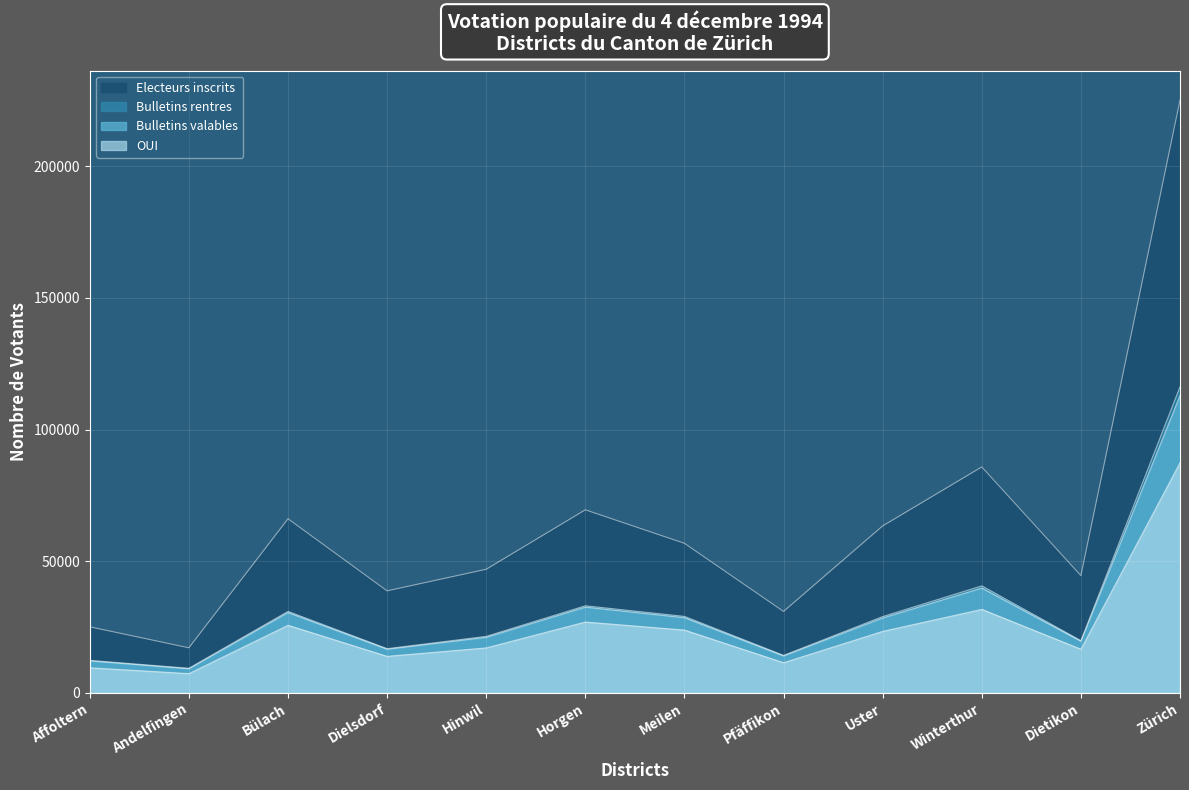

Reading left to right, extract all data points from this chart.

Electeurs inscrits: Affoltern=25092	Andelfingen=17114	Bülach=66139	Dielsdorf=38750	Hinwil=46951	Horgen=69533	Meilen=56811	Pfäffikon=30935	Uster=63413	Winterthur=85824	Dietikon=44543	Zürich=225153
Bulletins rentres: Affoltern=12346	Andelfingen=9343	Bülach=30940	Dielsdorf=16784	Hinwil=21461	Horgen=33071	Meilen=29038	Pfäffikon=14237	Uster=28986	Winterthur=40639	Dietikon=19821	Zürich=116303
Bulletins valables: Affoltern=12142	Andelfingen=9142	Bülach=30502	Dielsdorf=16565	Hinwil=21092	Horgen=32565	Meilen=28551	Pfäffikon=14016	Uster=28454	Winterthur=39819	Dietikon=19585	Zürich=112946
OUI: Affoltern=9514	Andelfingen=7307	Bülach=25664	Dielsdorf=13863	Hinwil=17075	Horgen=26908	Meilen=23845	Pfäffikon=11455	Uster=23357	Winterthur=31713	Dietikon=16570	Zürich=87397